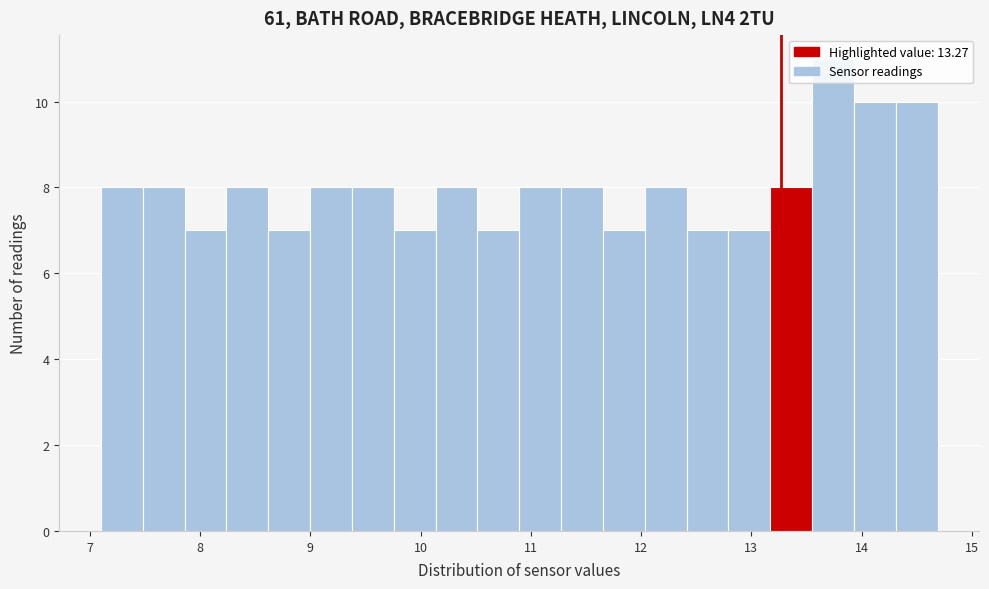

Around what value on the x-axis is the tallest bar? Give the approximate position of its centre, as read against the axis.

13.7